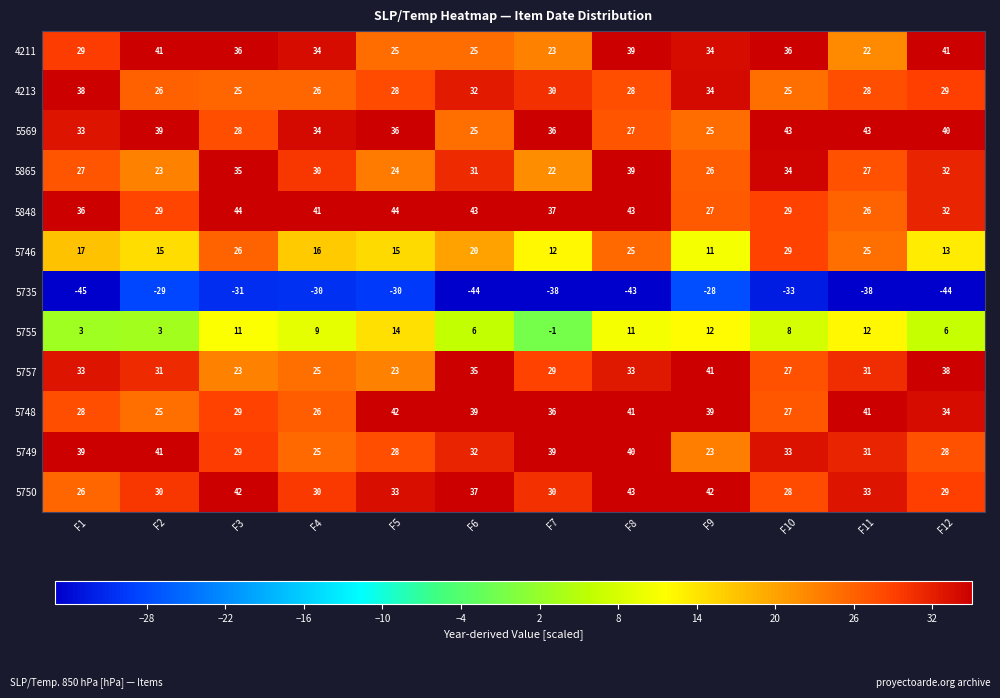

At which label does 5755 reach its peak?

F5